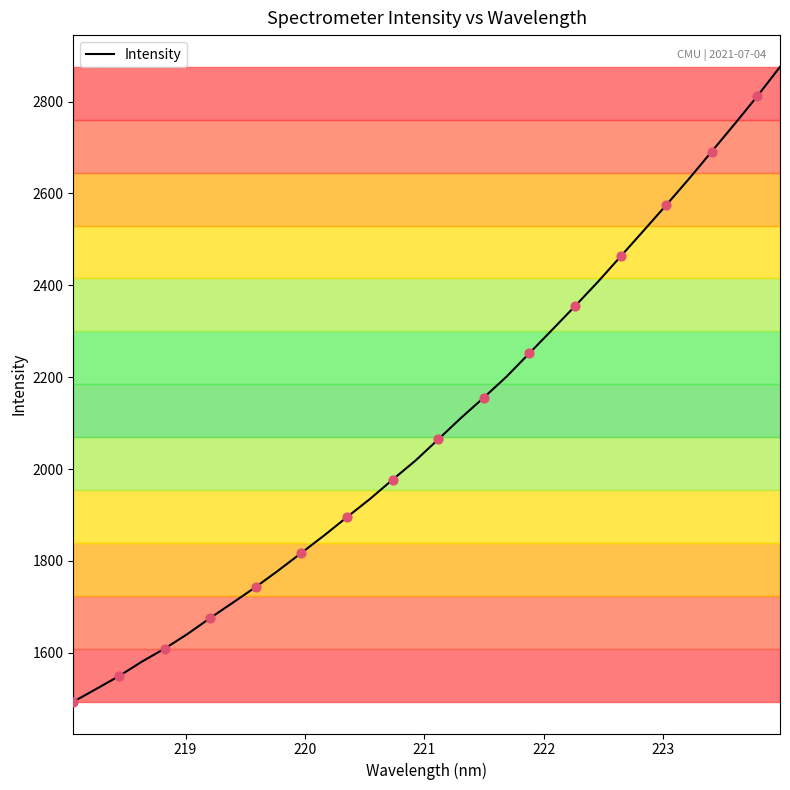

What is the maximum value shown in the chart?

2875.5